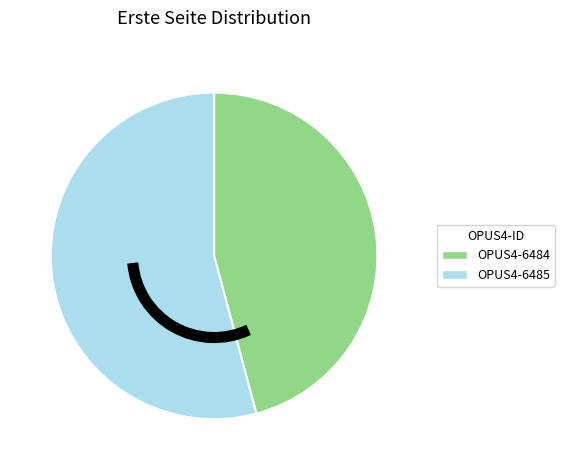

What is the ratio of the value at OPUS4-6484 to the value at OPUS4-6485?

0.8